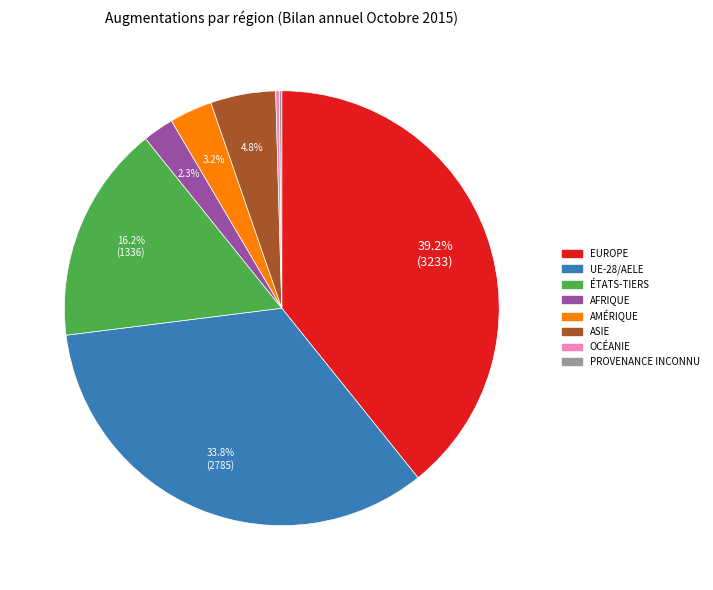

Is there any slice that represents more than half of the pie?

No